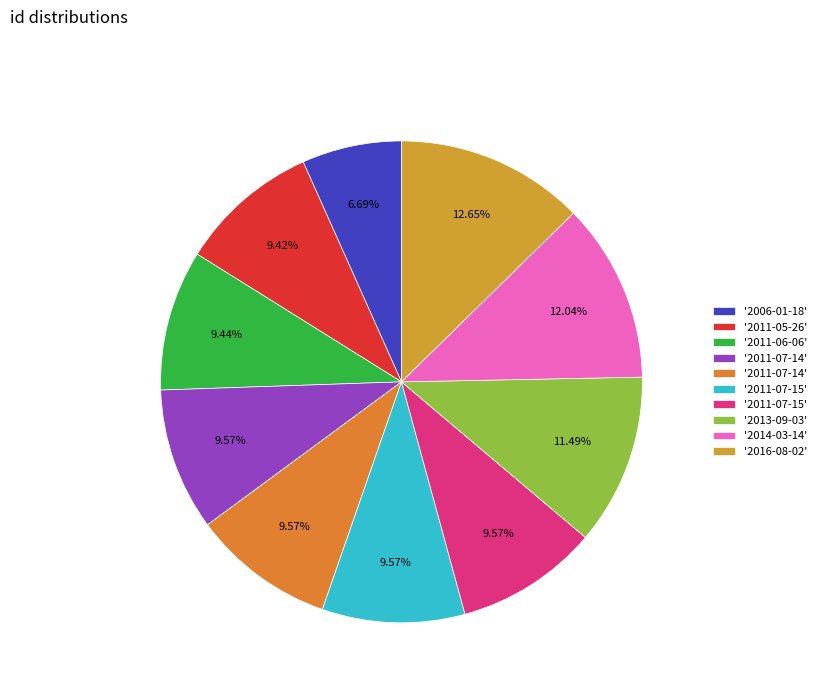

Is there a majority slice in this chart?

No